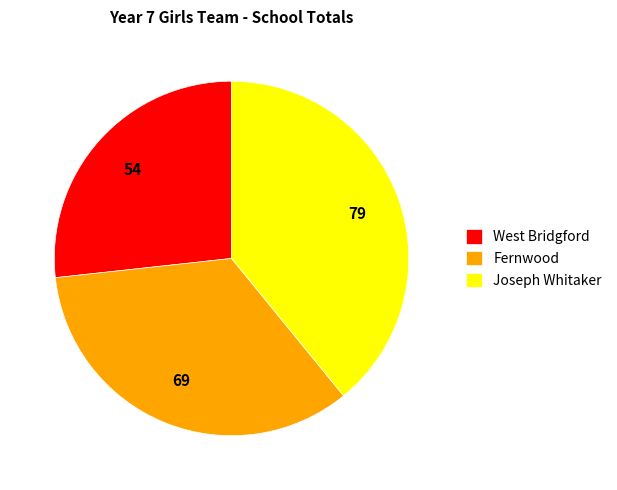

Which has a higher value, West Bridgford or Joseph Whitaker?

Joseph Whitaker